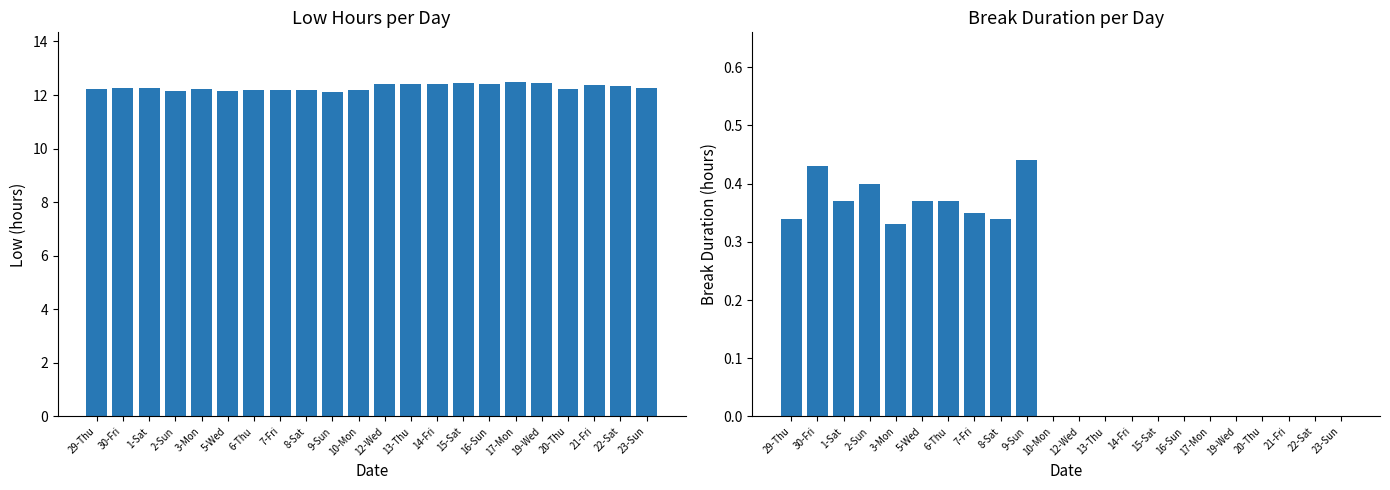

What is the sum of all Break Total values?

3.7